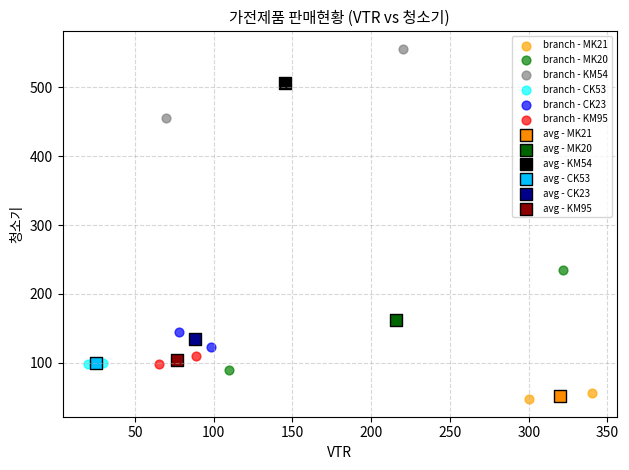

Which series contains the highest Y value?

branch - KM54